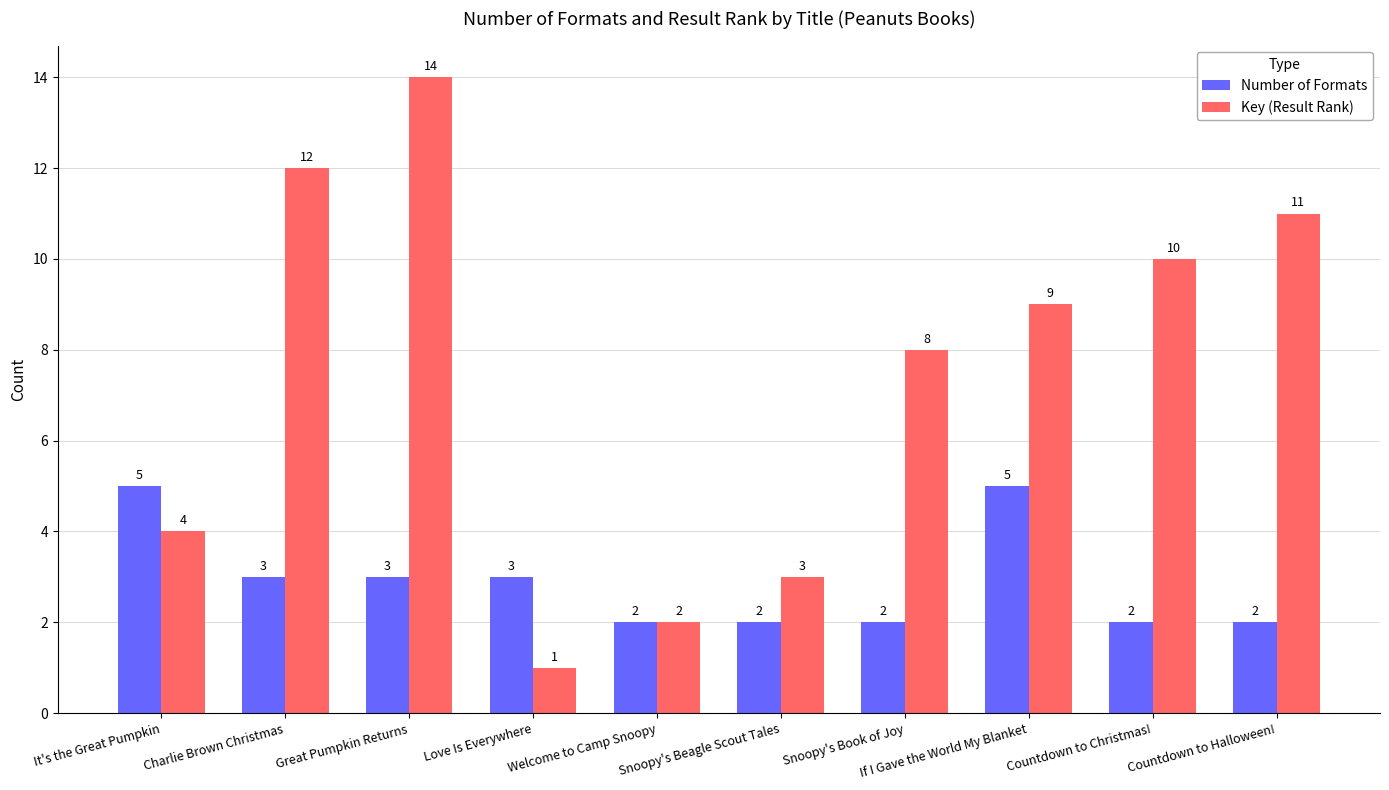

What is the total value across all series at Snoopy's Beagle Scout Tales?

5